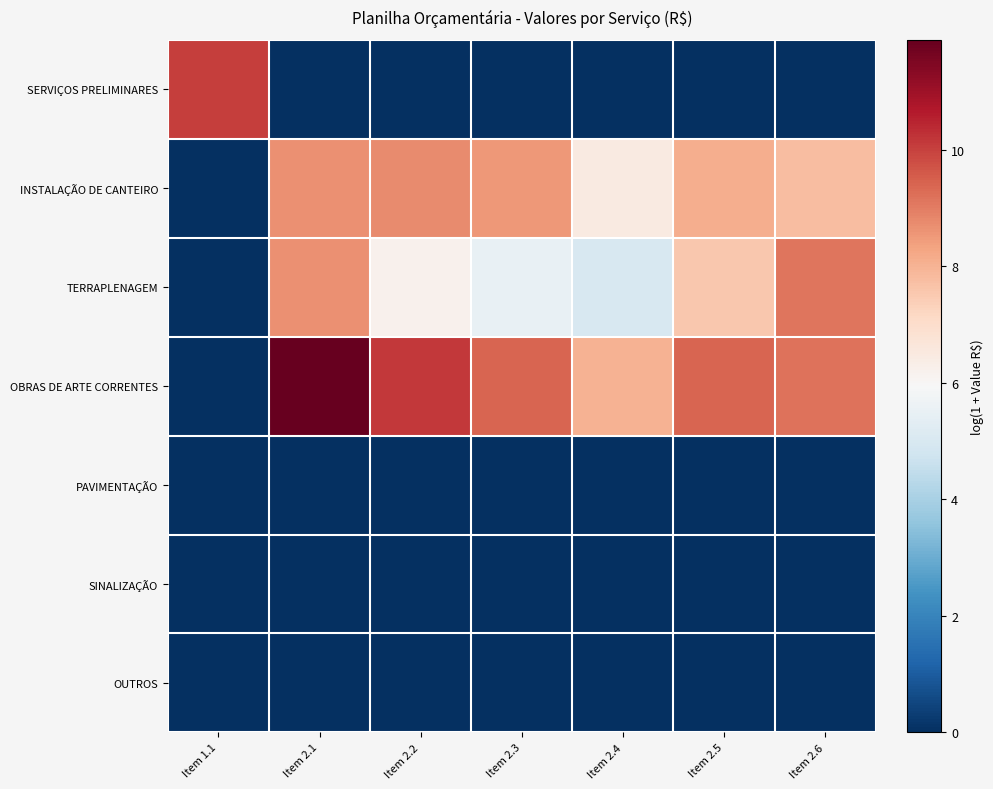

Reading left to right, what are all the values shown in this chart?

SERVIÇOS PRELIMINARES: Item 1.1=10.0	Item 2.1=0.0	Item 2.2=0.0	Item 2.3=0.0	Item 2.4=0.0	Item 2.5=0.0	Item 2.6=0.0
INSTALAÇÃO DE CANTEIRO: Item 1.1=0.0	Item 2.1=8.6	Item 2.2=8.8	Item 2.3=8.5	Item 2.4=6.5	Item 2.5=8.1	Item 2.6=7.8
TERRAPLENAGEM: Item 1.1=0.0	Item 2.1=8.7	Item 2.2=6.2	Item 2.3=5.5	Item 2.4=5.0	Item 2.5=7.6	Item 2.6=9.1
OBRAS DE ARTE CORRENTES: Item 1.1=0.0	Item 2.1=11.9	Item 2.2=10.2	Item 2.3=9.4	Item 2.4=8.0	Item 2.5=9.4	Item 2.6=9.2
PAVIMENTAÇÃO: Item 1.1=0.0	Item 2.1=0.0	Item 2.2=0.0	Item 2.3=0.0	Item 2.4=0.0	Item 2.5=0.0	Item 2.6=0.0
SINALIZAÇÃO: Item 1.1=0.0	Item 2.1=0.0	Item 2.2=0.0	Item 2.3=0.0	Item 2.4=0.0	Item 2.5=0.0	Item 2.6=0.0
OUTROS: Item 1.1=0.0	Item 2.1=0.0	Item 2.2=0.0	Item 2.3=0.0	Item 2.4=0.0	Item 2.5=0.0	Item 2.6=0.0